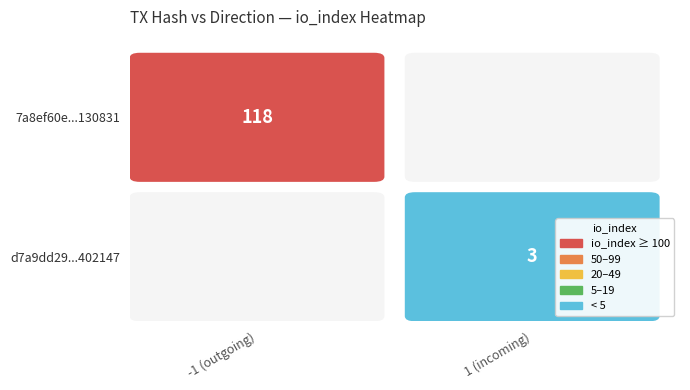

The value of d7a9dd29d63977ad74f30633d76c3735a402147 at direction is 1. True or false?

True